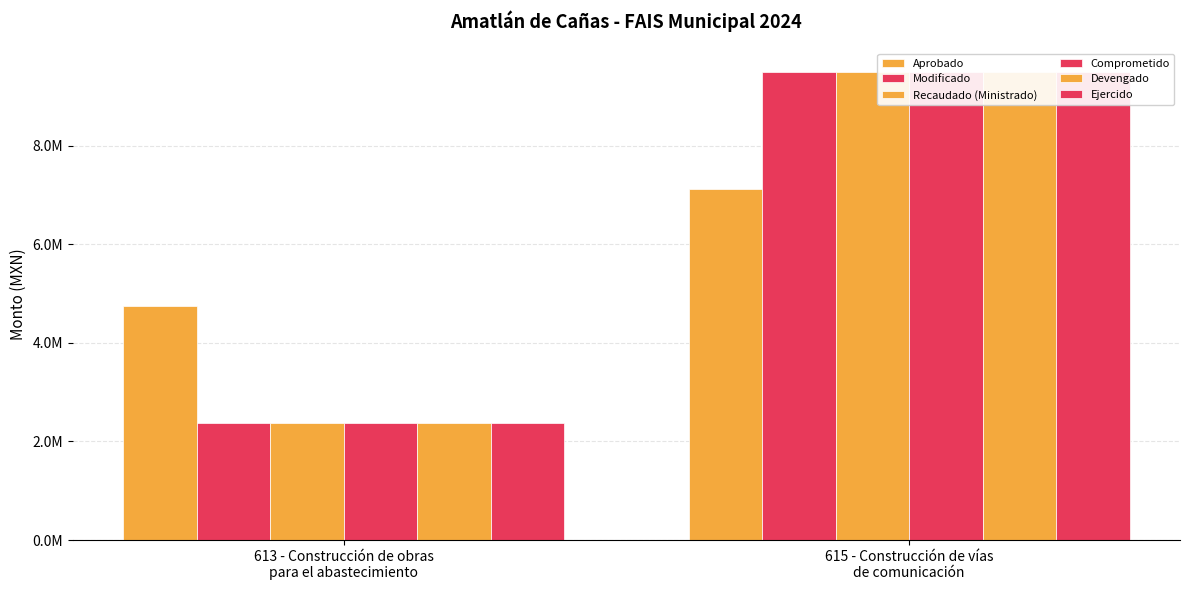

What position from the left is 615 - Construcción de vías
de comunicación?

2